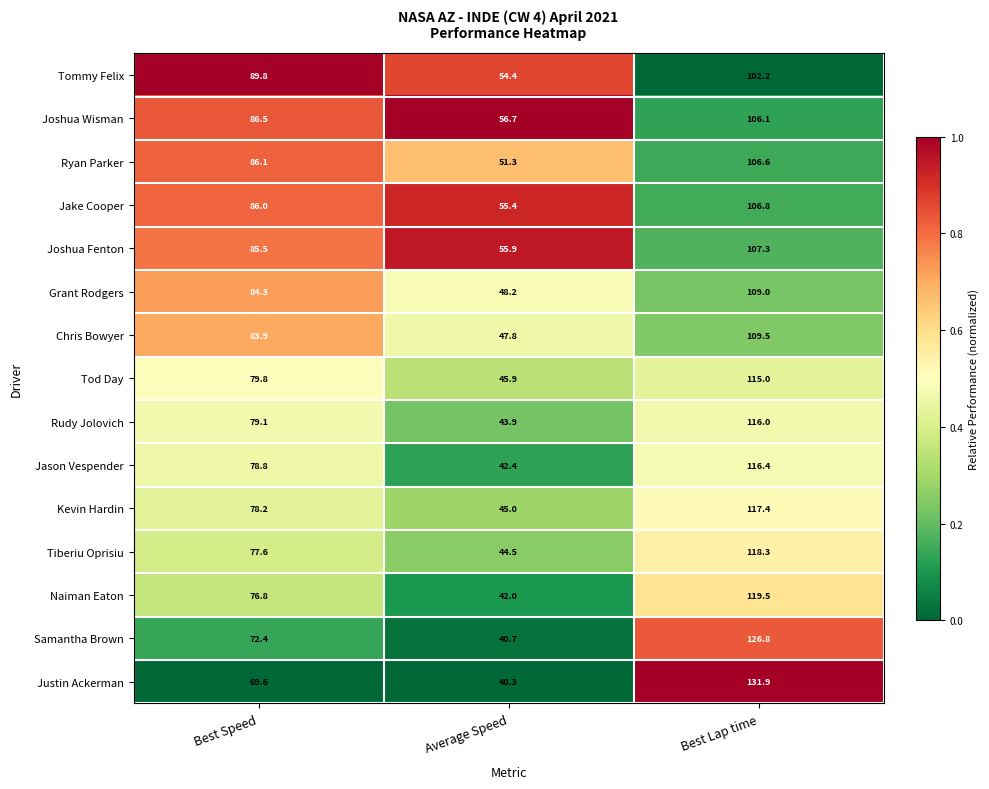

What is the difference between the highest and lowest values at Average Speed?

16.4